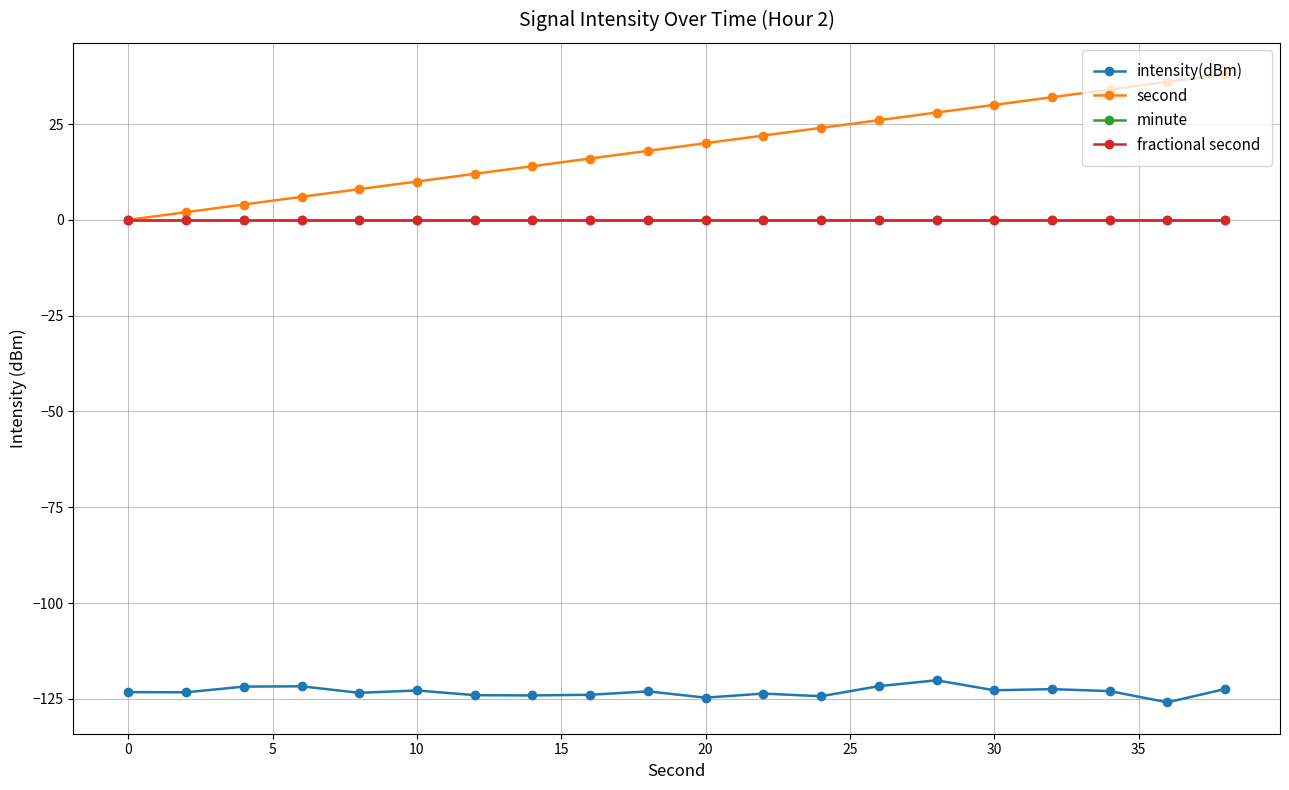

Does the chart have visible grid lines?

Yes